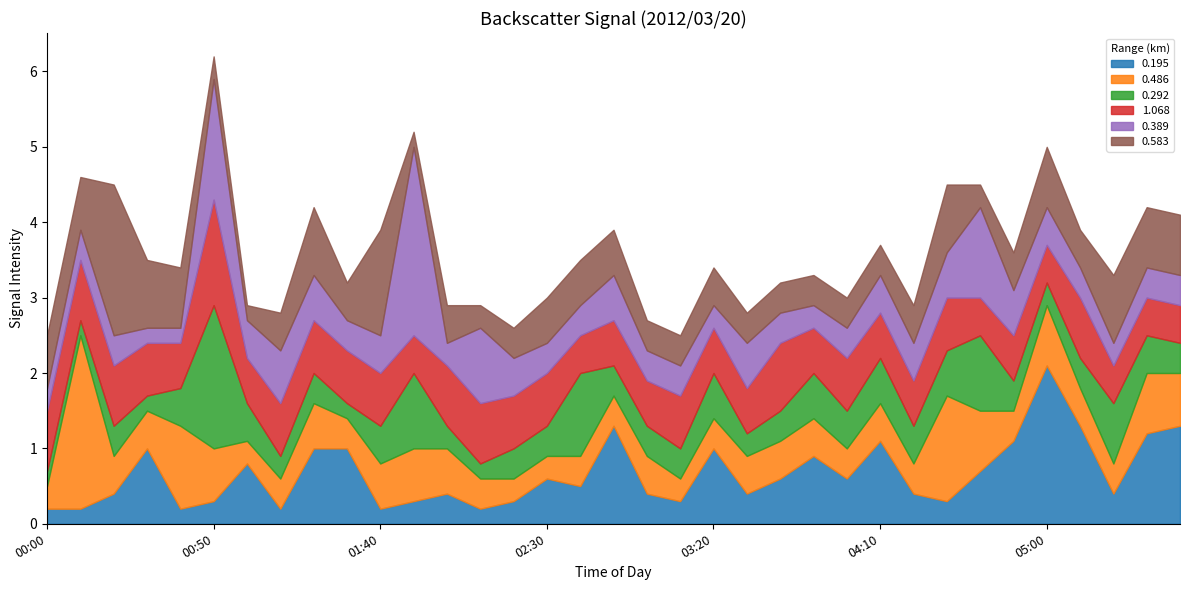

Which series has the widest spread of values?

0.389